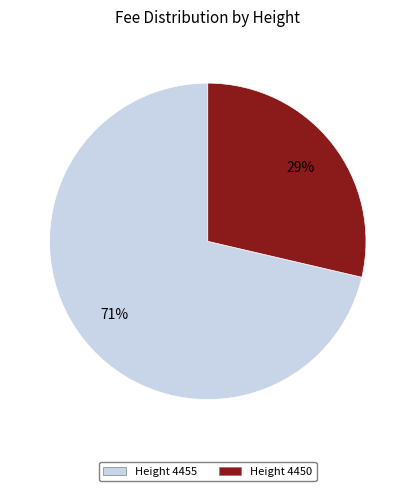

How many slices are in this pie chart?

2